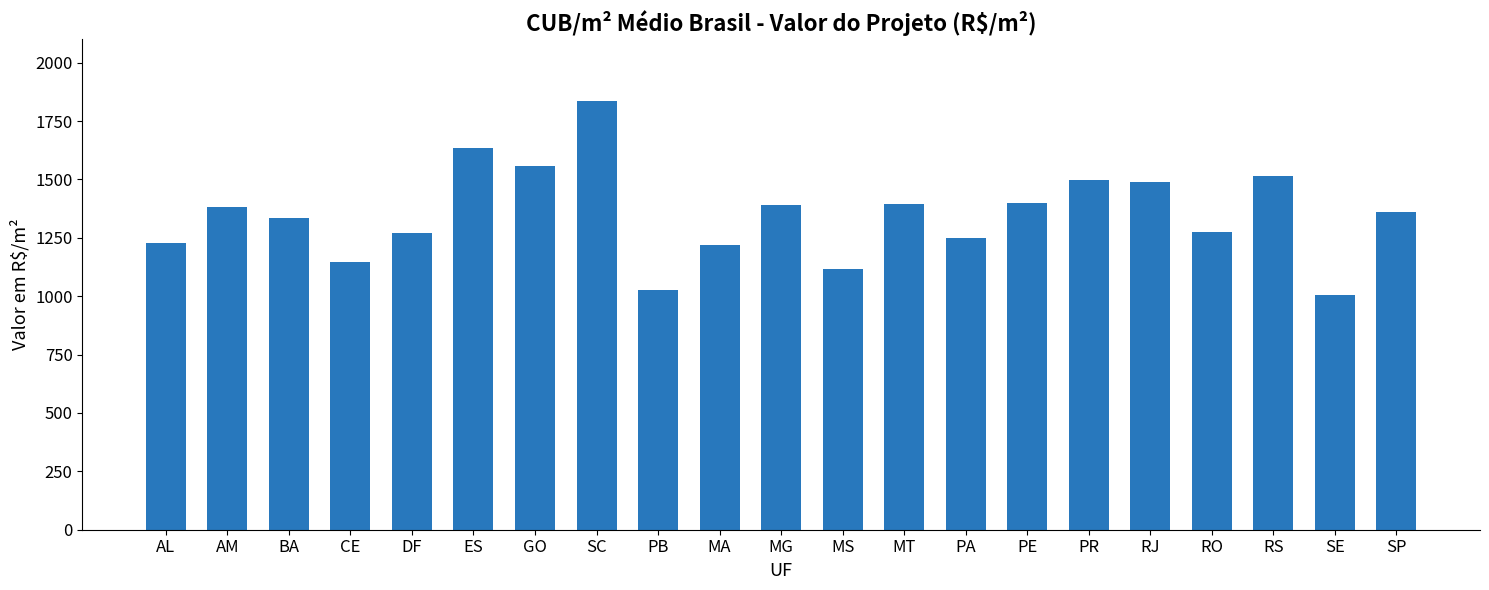

What is the label of the 11th bar from the right?

MG